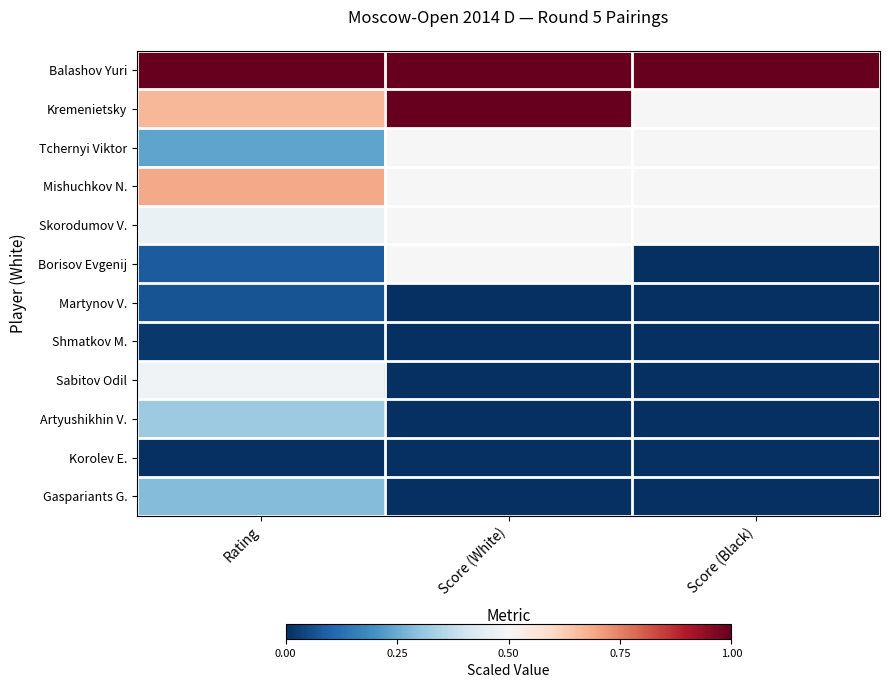

Reading right to left, list all the values displayed in this chart.

Balashov Yuri: Score (Black)=1.0	Score (White)=1.0	Rating=1.0
Kremenietsky: Score (Black)=0.5	Score (White)=1.0	Rating=0.7
Tchernyi Viktor: Score (Black)=0.5	Score (White)=0.5	Rating=0.2
Mishuchkov N.: Score (Black)=0.5	Score (White)=0.5	Rating=0.7
Skorodumov V.: Score (Black)=0.5	Score (White)=0.5	Rating=0.5
Borisov Evgenij: Score (Black)=0.0	Score (White)=0.5	Rating=0.1
Martynov V.: Score (Black)=0.0	Score (White)=0.0	Rating=0.1
Shmatkov M.: Score (Black)=0.0	Score (White)=0.0	Rating=0.0
Sabitov Odil: Score (Black)=0.0	Score (White)=0.0	Rating=0.5
Artyushikhin V.: Score (Black)=0.0	Score (White)=0.0	Rating=0.3
Korolev E.: Score (Black)=0.0	Score (White)=0.0	Rating=0.0
Gaspariants G.: Score (Black)=0.0	Score (White)=0.0	Rating=0.3